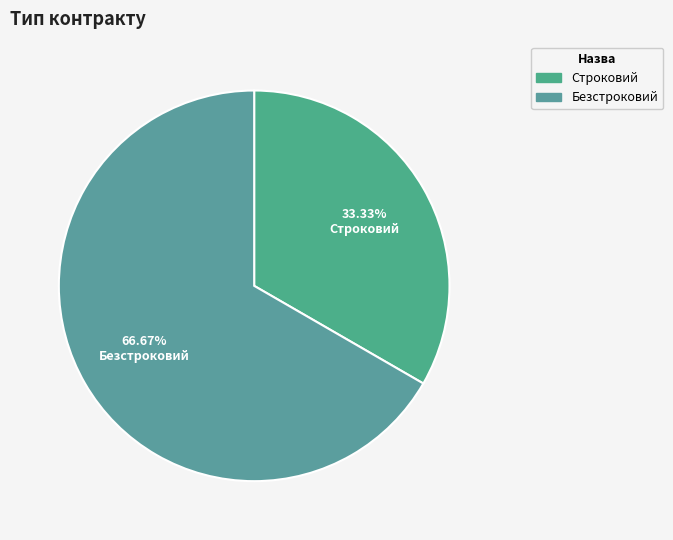

What percentage is the Строковий slice, to the nearest percent?

33%